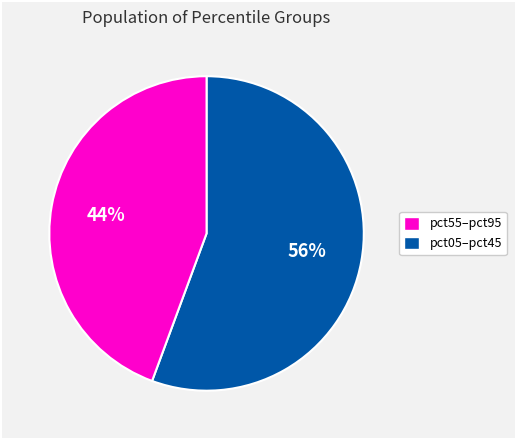

Is there a majority slice in this chart?

Yes